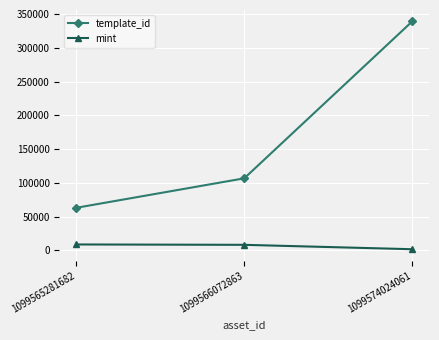

What is the difference between the maximum and second lowest values in the template_id series?

232608